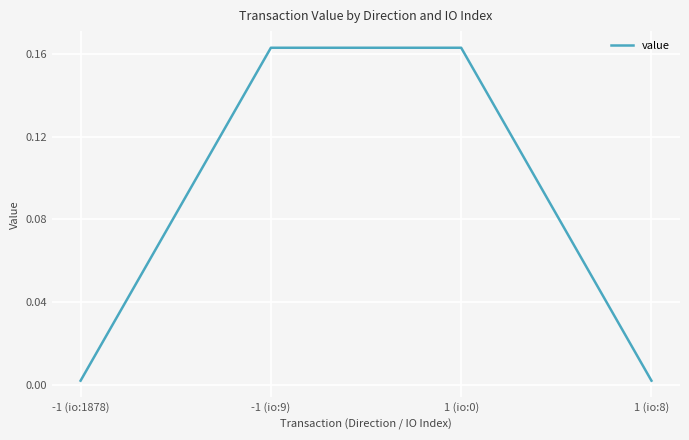

True or false: the data shows 0.0 at 1 (io:0).

False